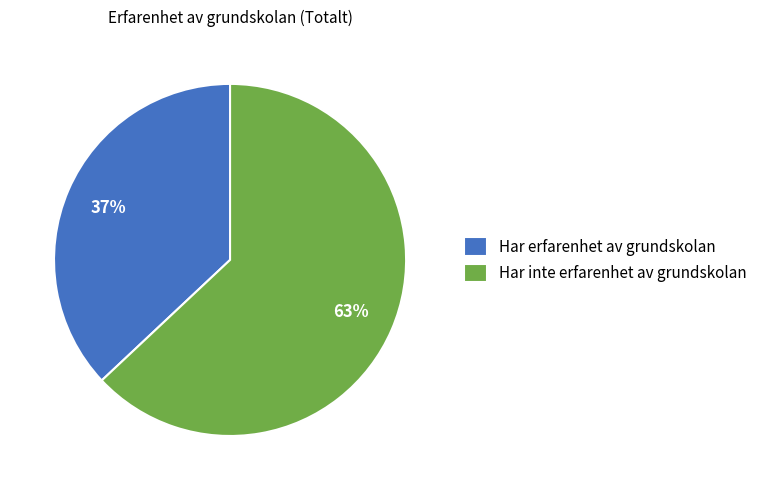

Count the number of slices in the pie.

2